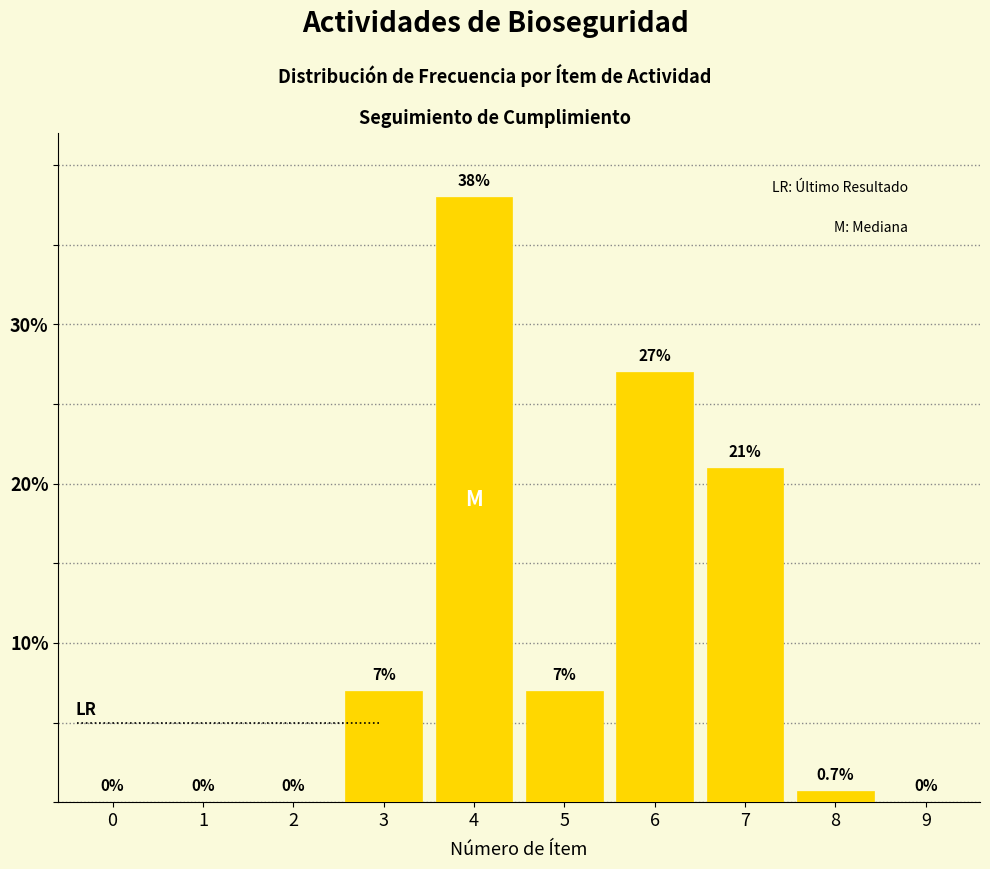

Reading left to right, transcribe all the data shown in this chart.

0=0.0	1=0.0	2=0.0	3=7.0	4=38.0	5=7.0	6=27.0	7=21.0	8=0.7	9=0.0